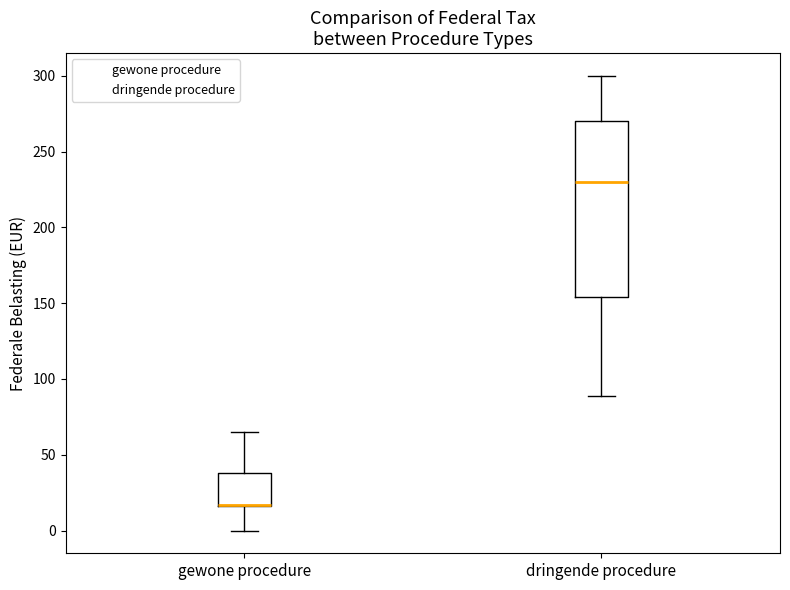

Where does the lower whisker of the box for gewone procedure end on the y-axis? The values are not printed on the chart, so give them approximately, as read against the axis.

0